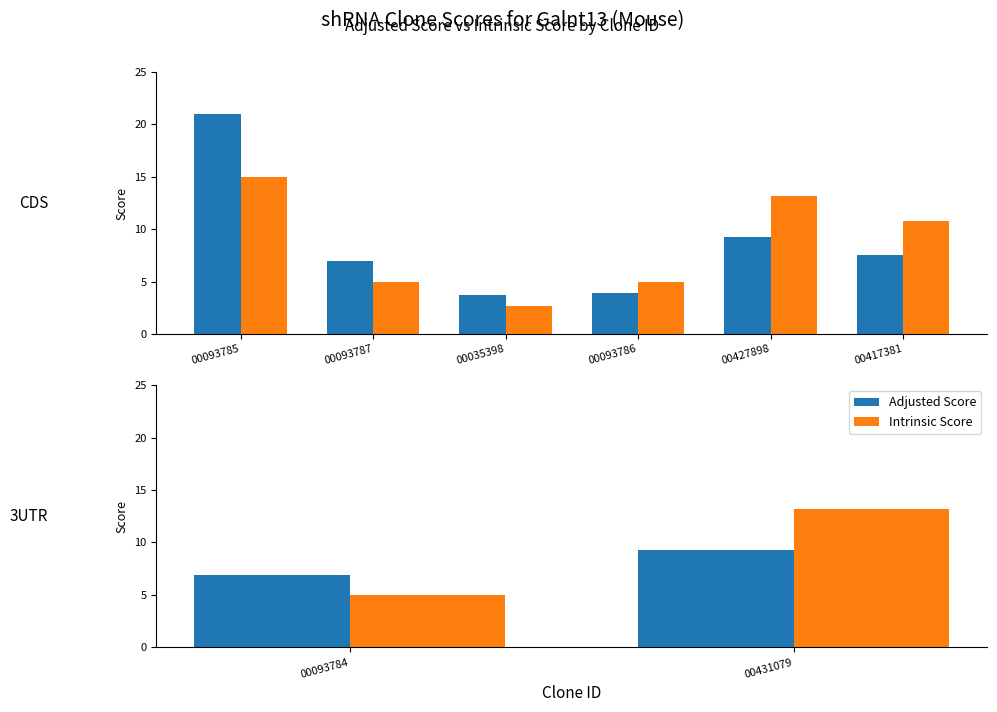

The value of Intrinsic Score at 00093784 is 2.6. True or false?

False